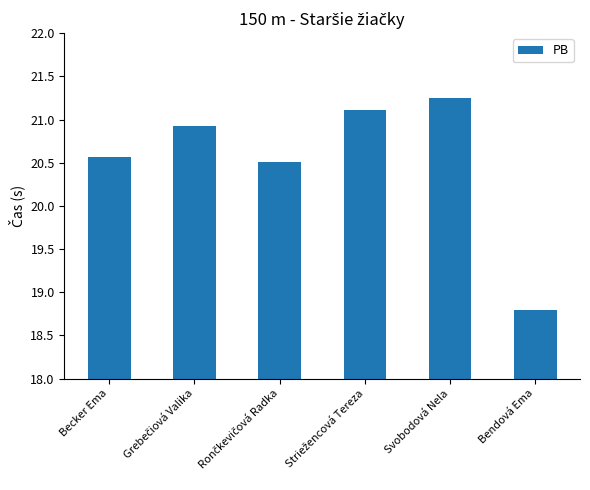

What is the change in value from Svobodová Nela to Bendová Ema?

-2.5